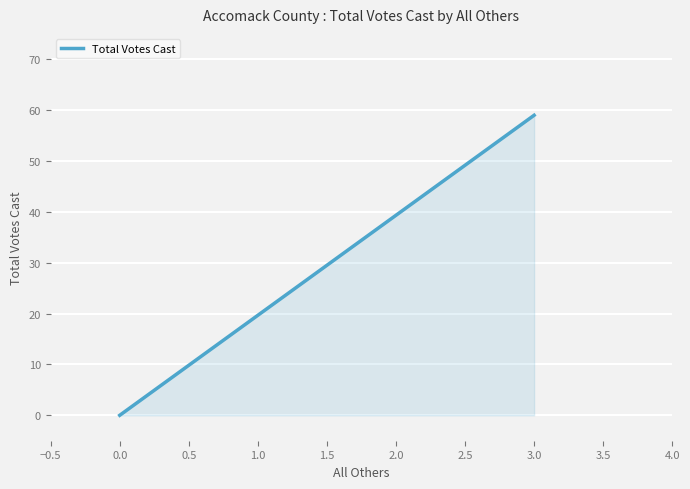

Reading right to left, list all the values displayed in this chart.

3.0=59	0.0=0